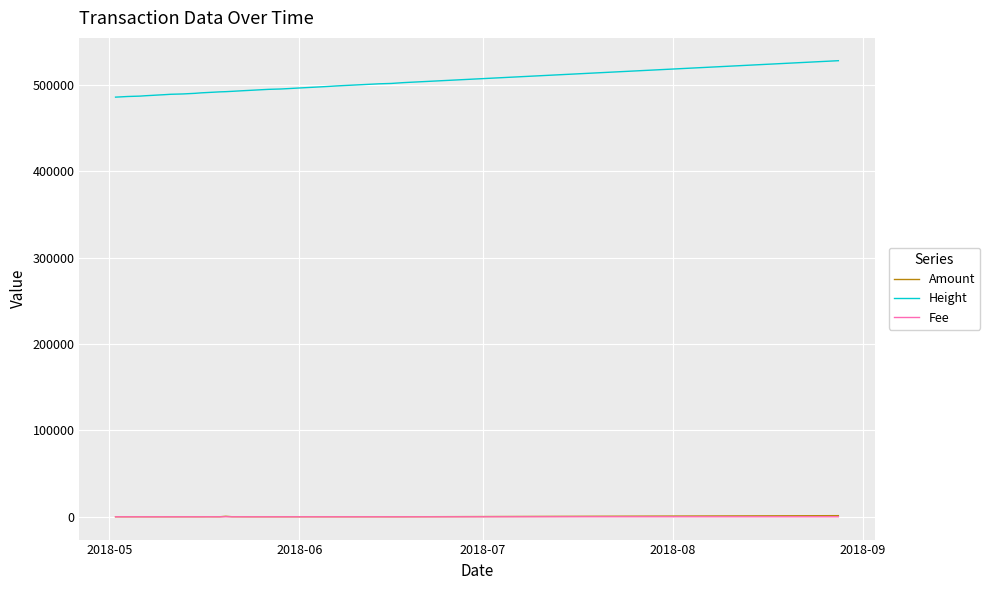

Which series has the largest total across all categories?

Height